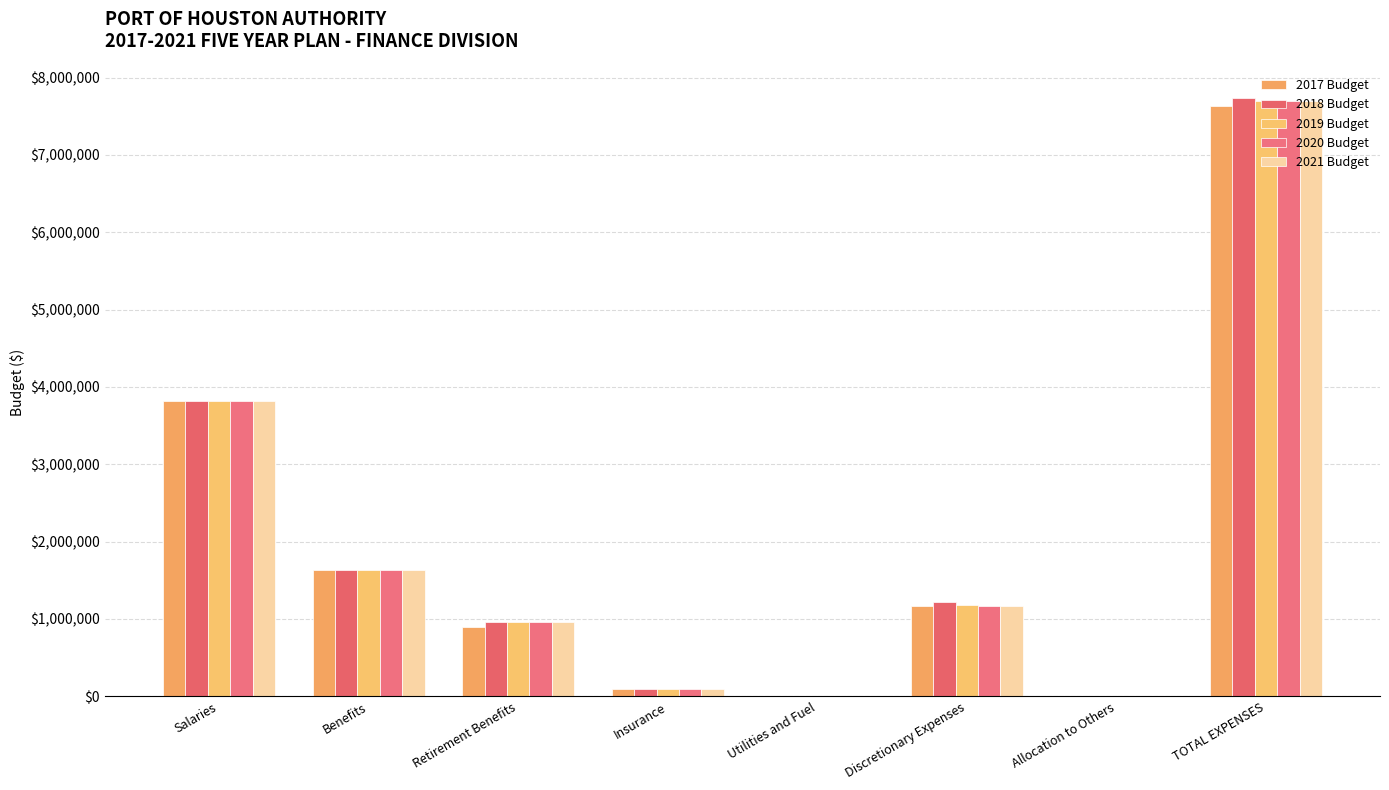

What is the total value across all series at Retirement Benefits?

4746979.9